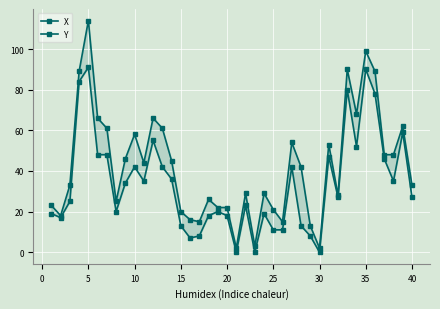

Which series has the largest total across all categories?

X